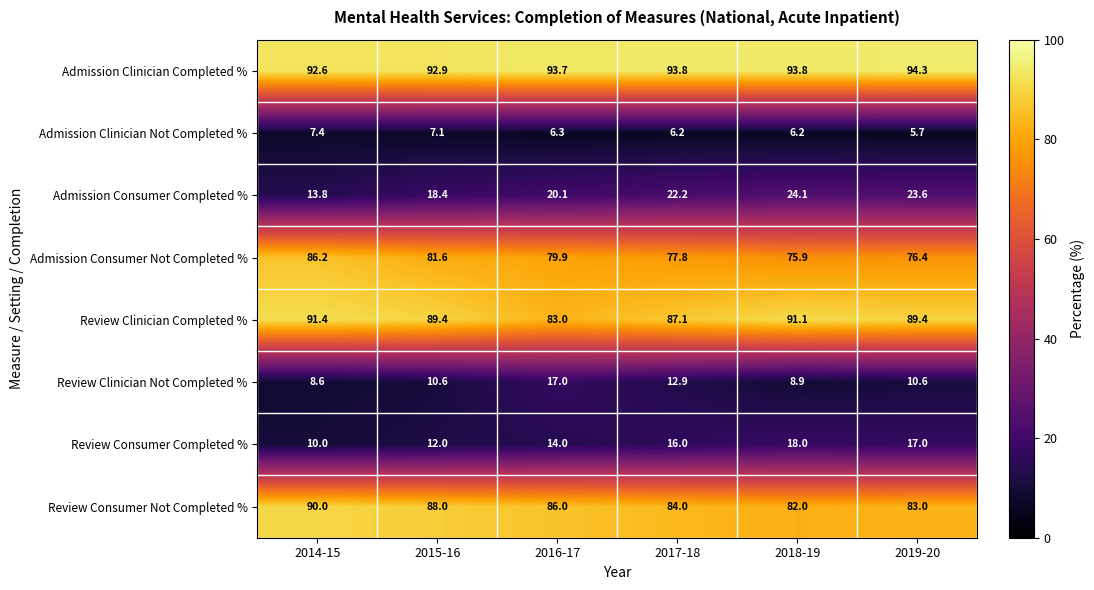

At which label does Admission Consumer Completed % first exceed 22?

2017-18